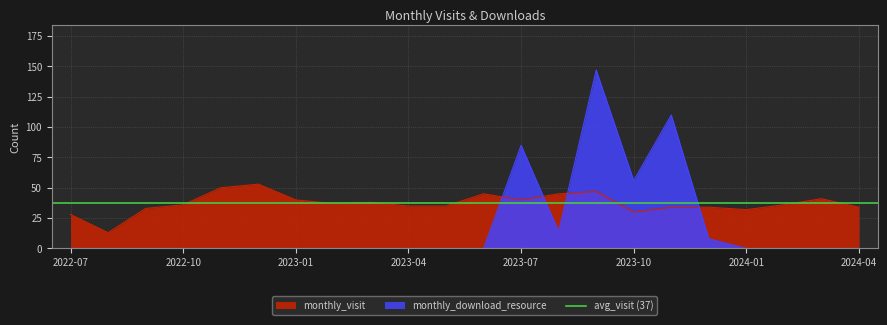

Which label corresponds to the largest value in the chart?

2023-09